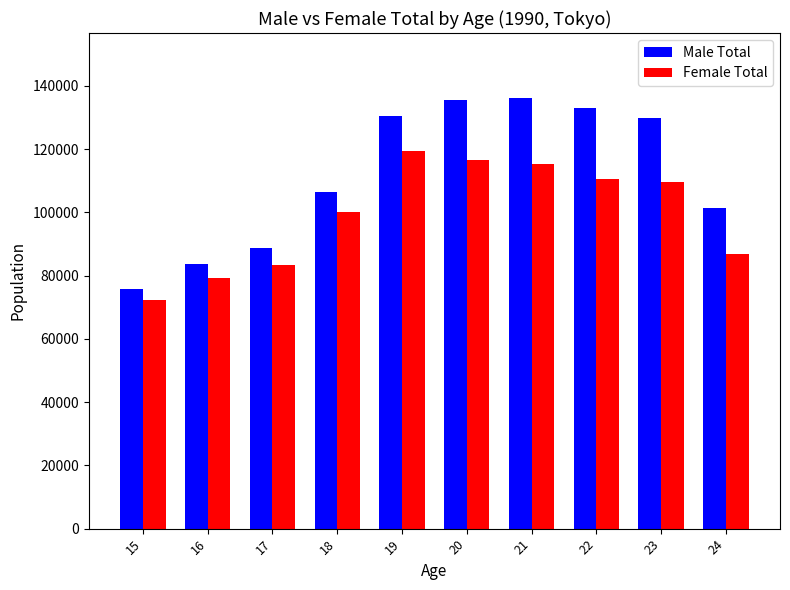

Rank the series at 22 from lowest to highest value.

Female Total, Male Total